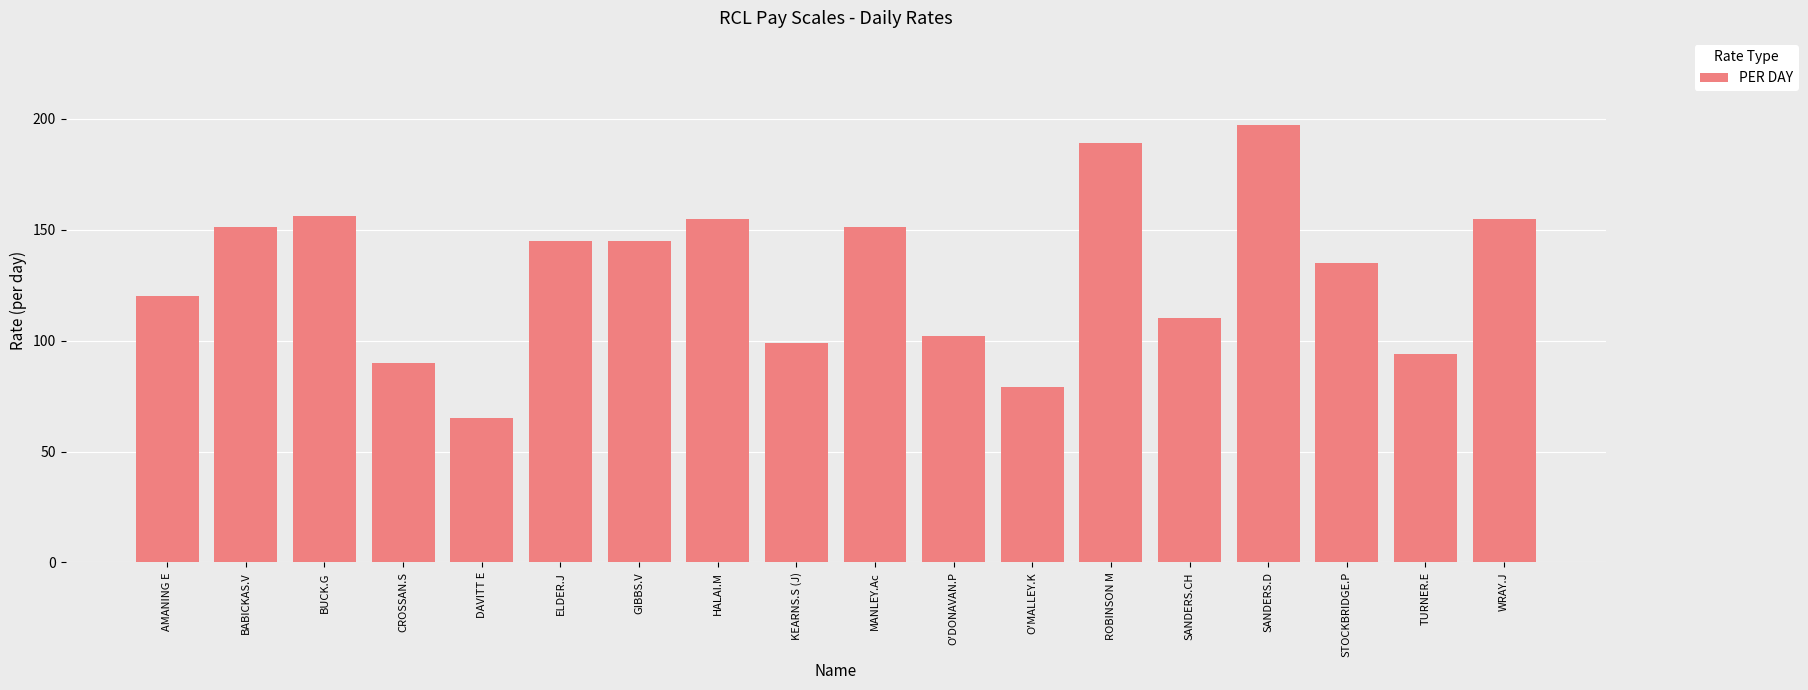

What is the difference between the maximum and minimum values?

132